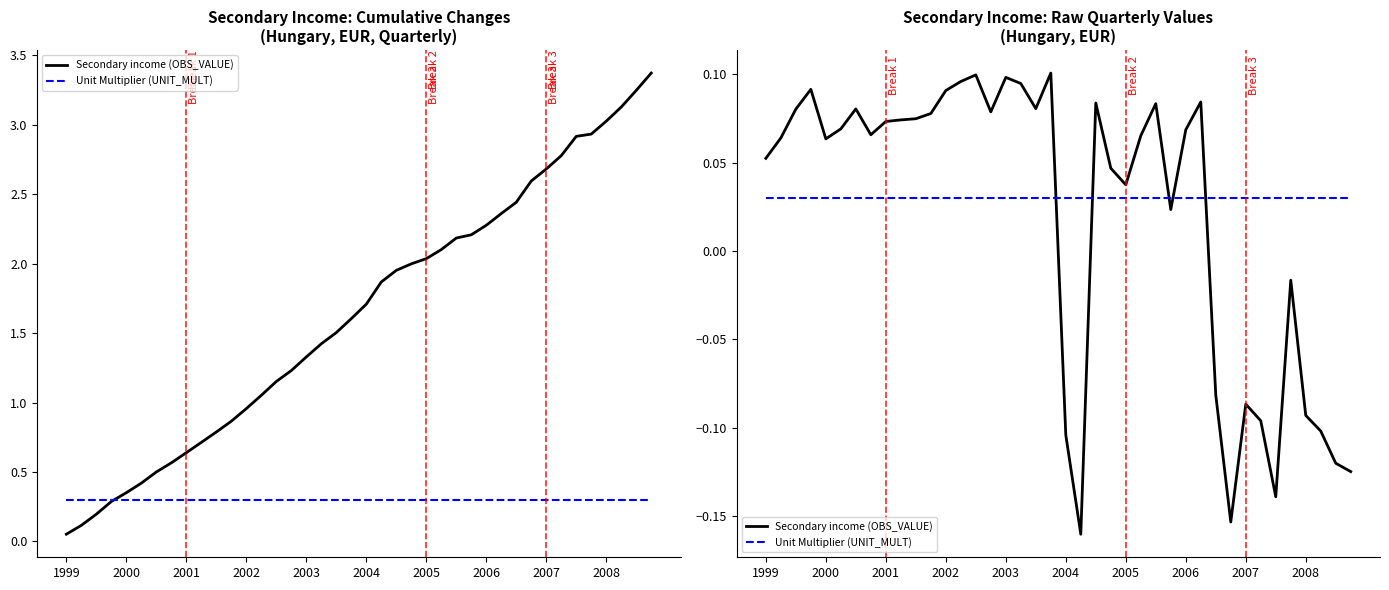

Count the number of data series in this chart.

2